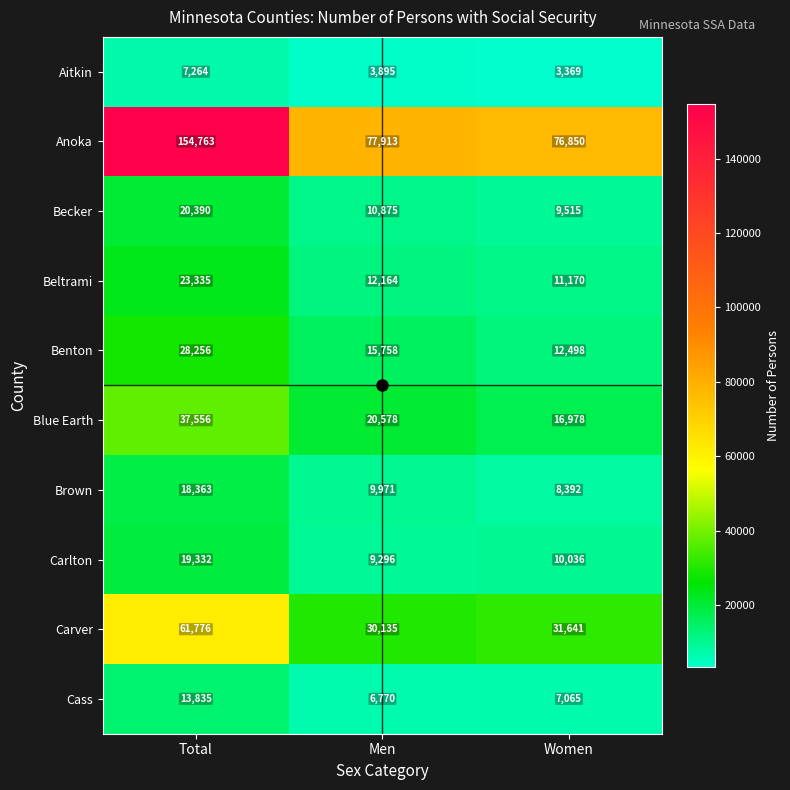

Count the Aitkin values in the range 3369 to 7264.

3